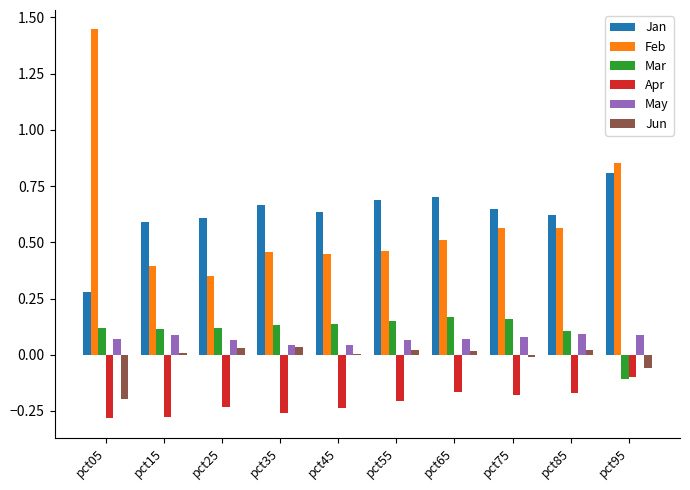

The Apr series shows -0.2 at pct25. True or false?

True